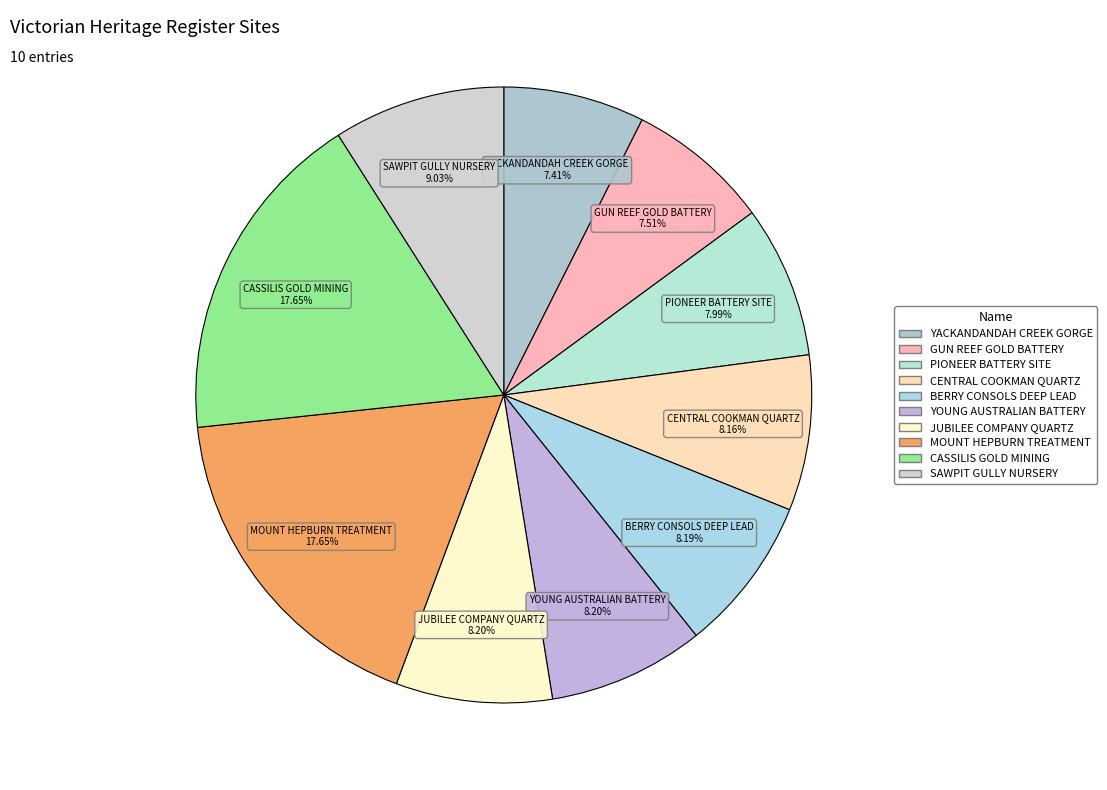

True or false: CASSILIS GOLD MINING accounts for 6% of the total.

False